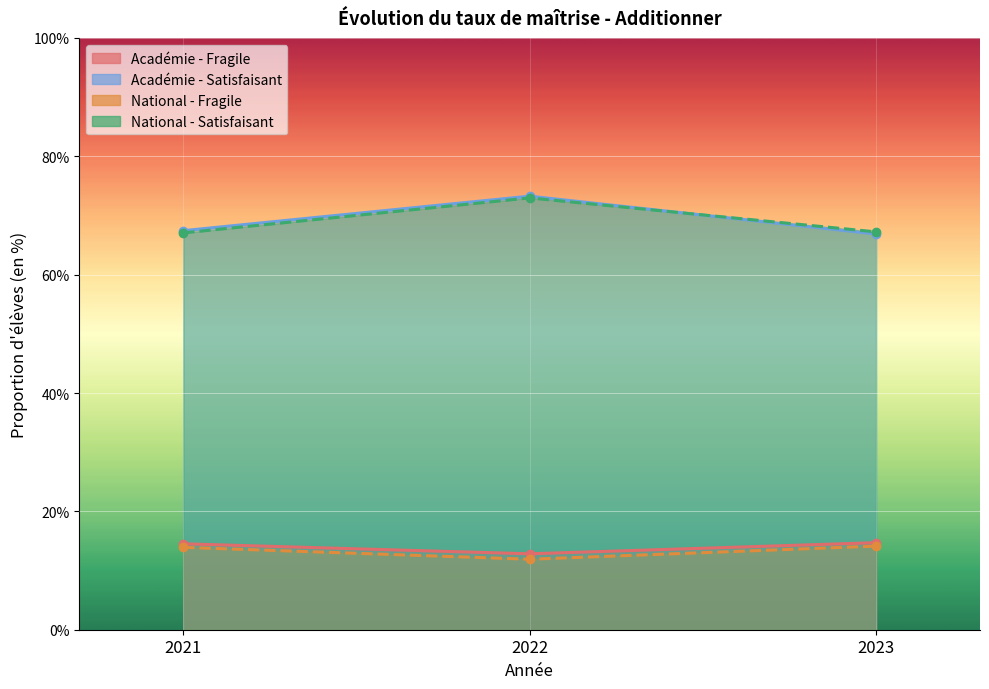

True or false: National - Fragile has a value of 24.8 at 2023.

False